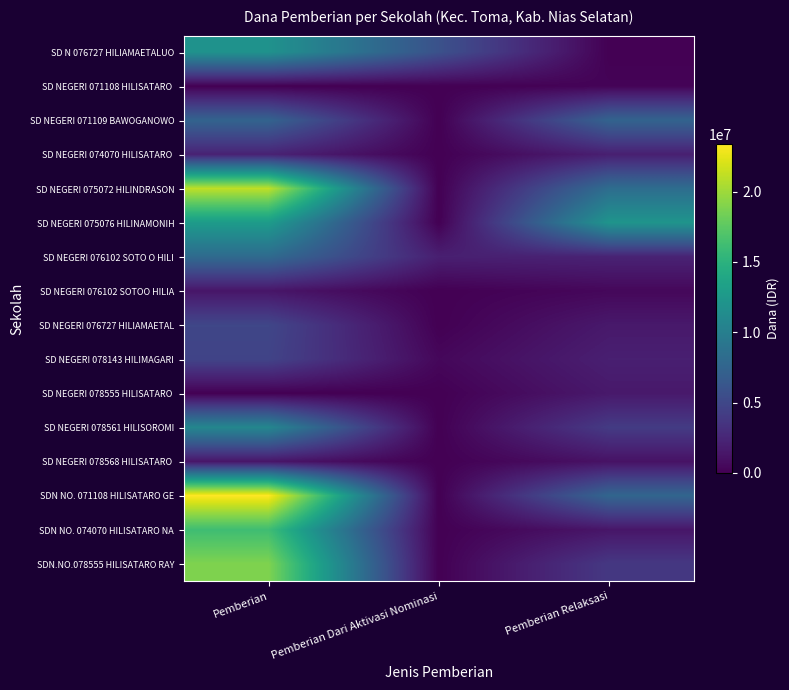

Which series has the largest range (max minus min)?

SDN NO. 071108 HILISATARO GE